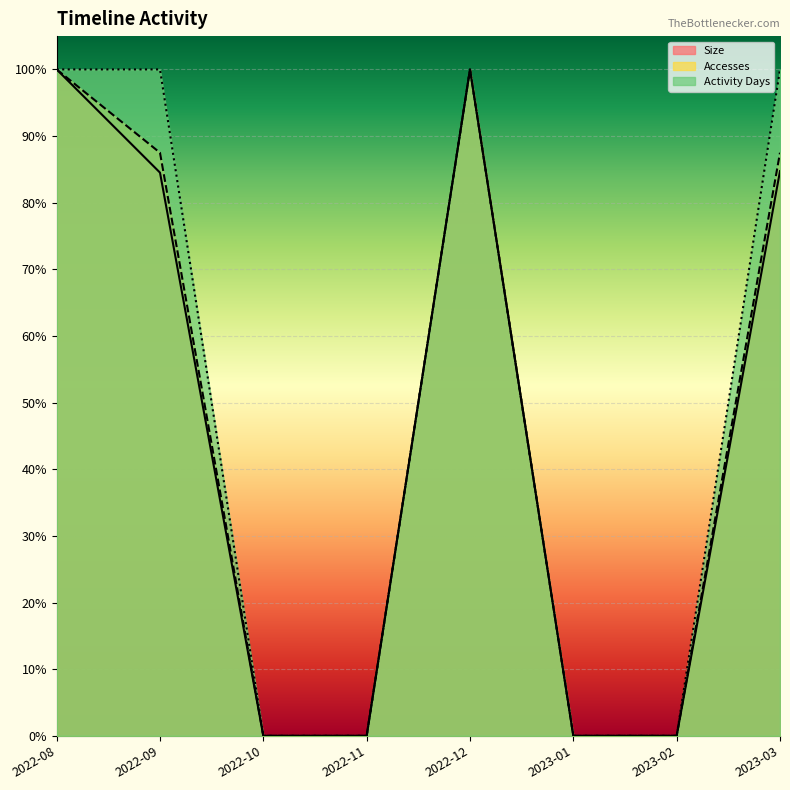

True or false: Activity Days and Size intersect in this chart.

True